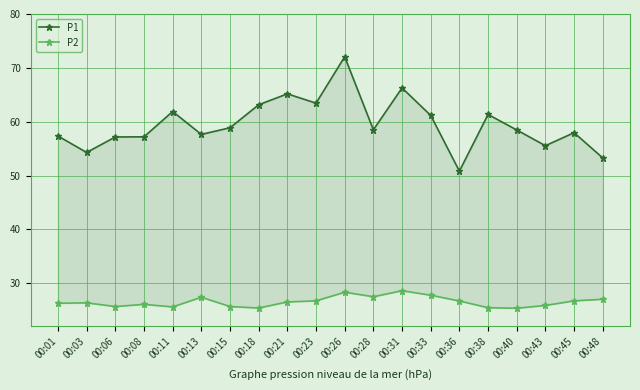

At how many categories does at least one series exceed 36?

20